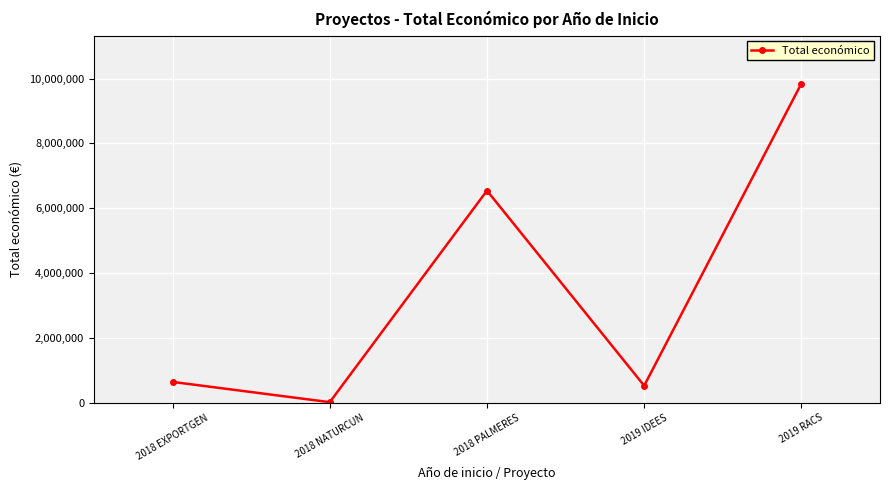

Rank the categories by value from highest to lowest.

2019 RACS, 2018 PALMERES, 2018 EXPORTGEN, 2019 IDEES, 2018 NATURCUN